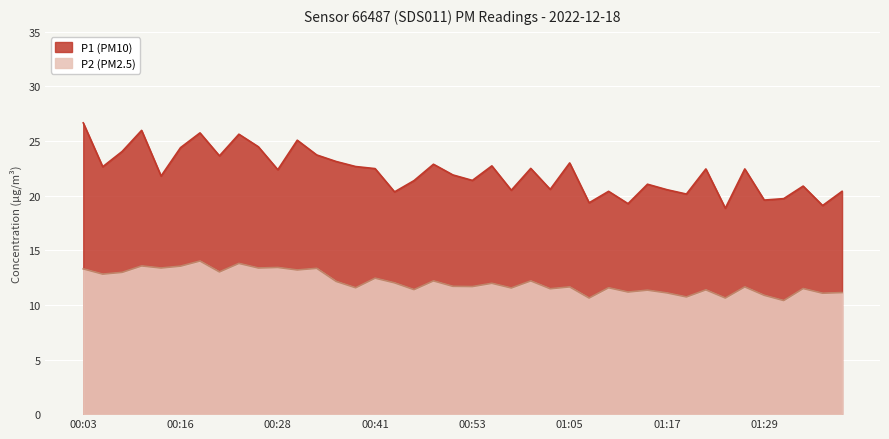

Where is P2 nearest to the value 12?

00:43